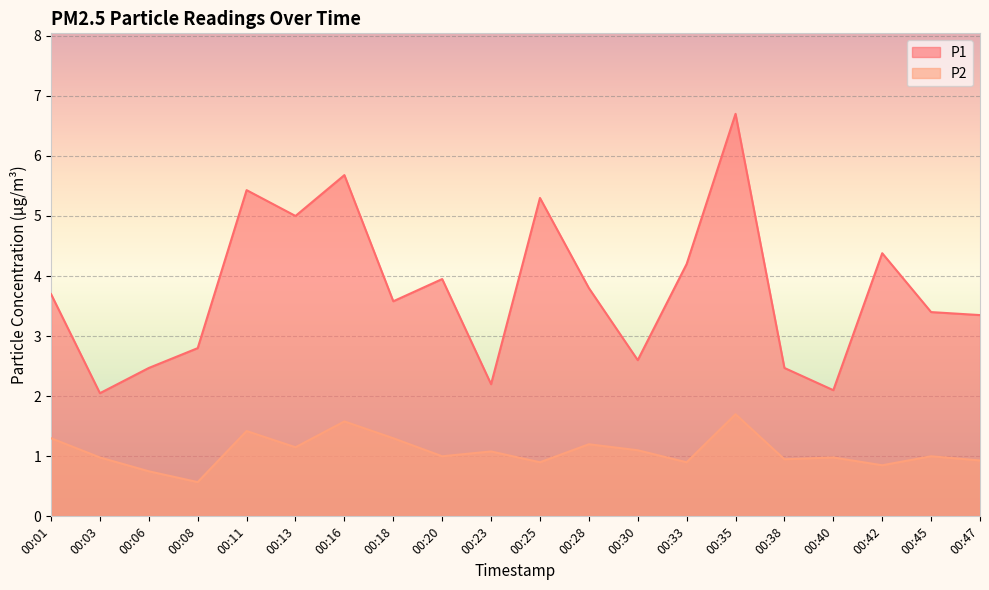

Read the P1 value at 00:01.

3.7